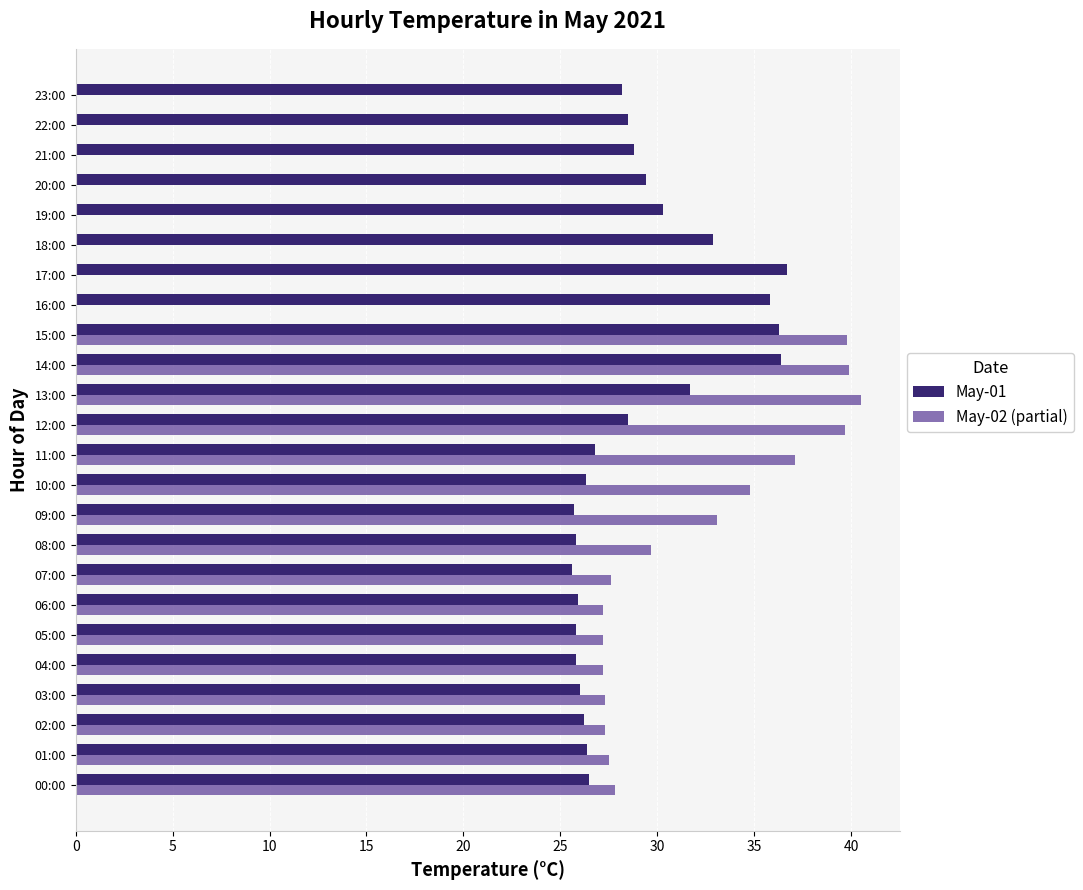

What is the total value across all series at 02:00?

53.5